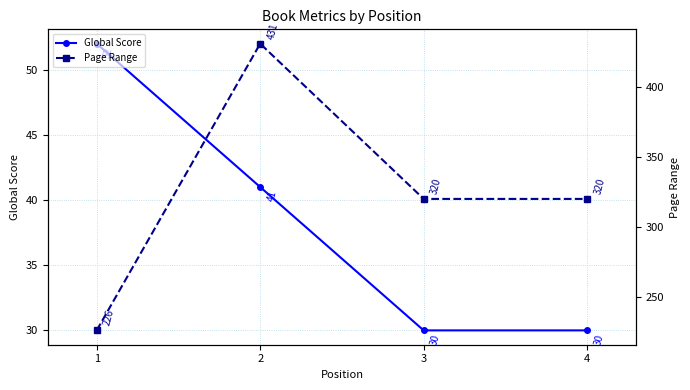

Reading left to right, list all the values displayed in this chart.

Global Score: 1=52	2=41	3=30	4=30
Page Range: 1=226	2=431	3=320	4=320